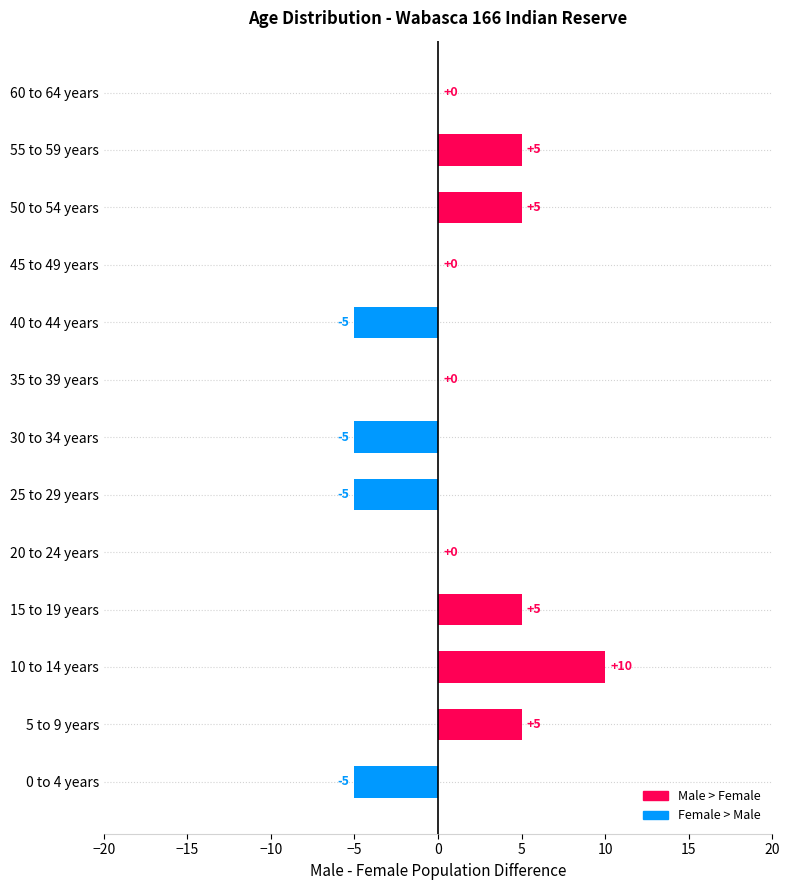

True or false: the data shows -5 at 40 to 44 years.

True